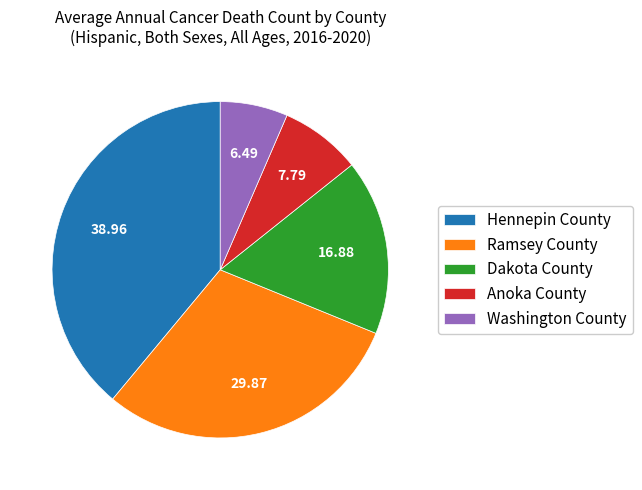

Between Anoka County and Hennepin County, which is larger?

Hennepin County